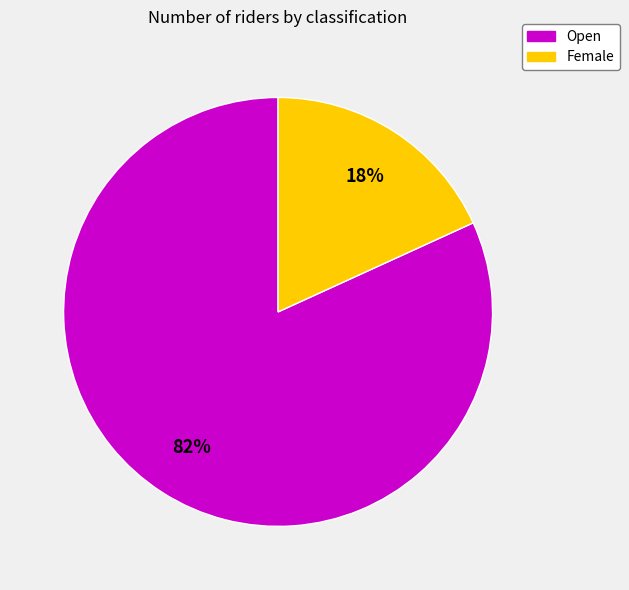

Does Female represent more than half of the total?

No